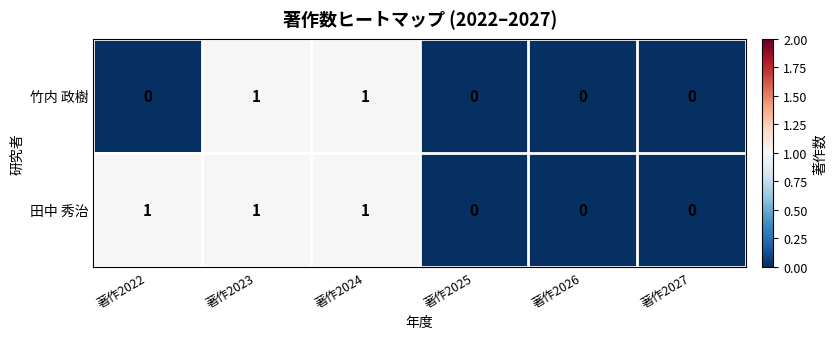

How many categories are shown in the chart?

6